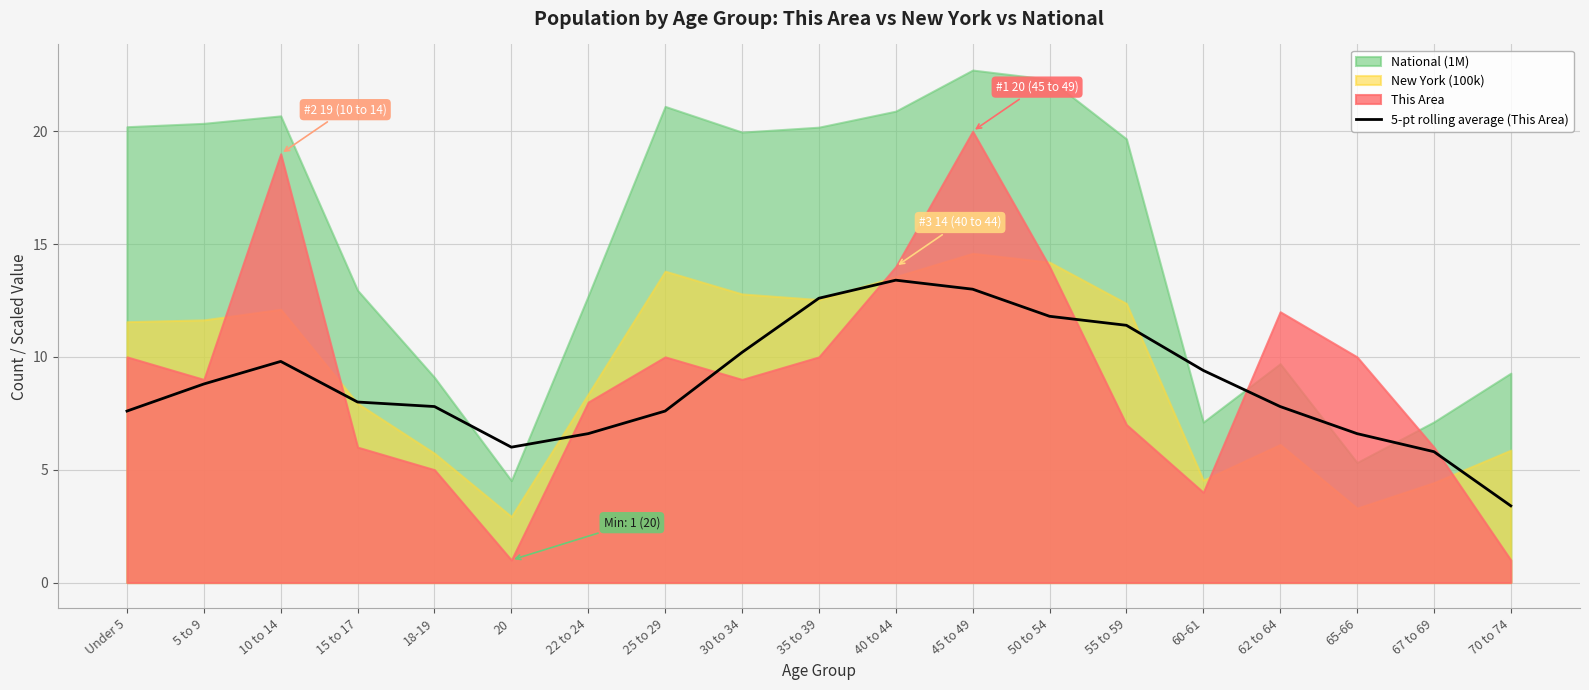

Reading left to right, list all the values displayed in this chart.

Under 5=7.6	5 to 9=8.8	10 to 14=9.8	15 to 17=8.0	18-19=7.8	20=6.0	22 to 24=6.6	25 to 29=7.6	30 to 34=10.2	35 to 39=12.6	40 to 44=13.4	45 to 49=13.0	50 to 54=11.8	55 to 59=11.4	60-61=9.4	62 to 64=7.8	65-66=6.6	67 to 69=5.8	70 to 74=3.4